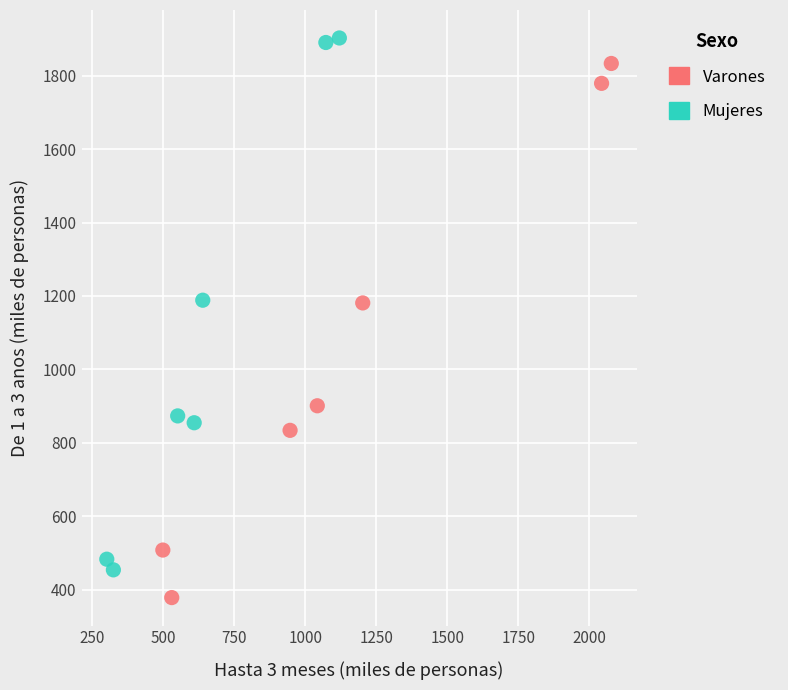

What are all the series names shown in the legend?

Varones, Mujeres